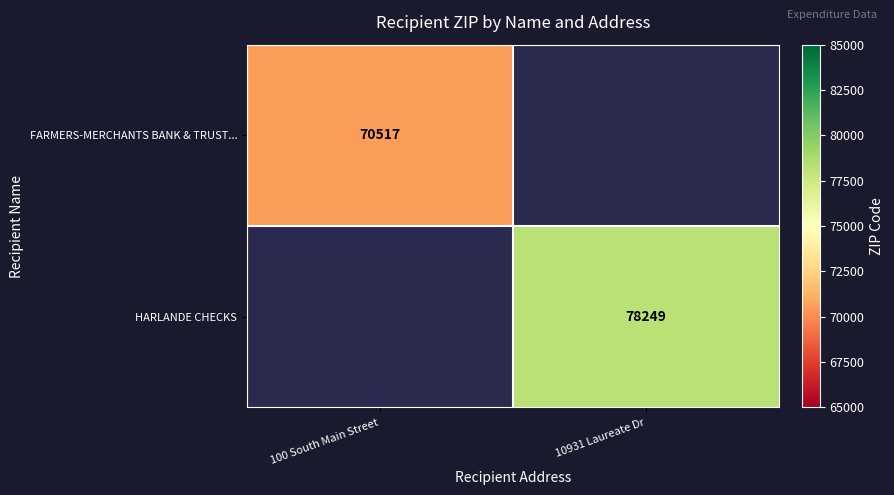

The FARMERS-MERCHANTS BANK & TRUST... series shows 43087 at 100 South Main Street. True or false?

False